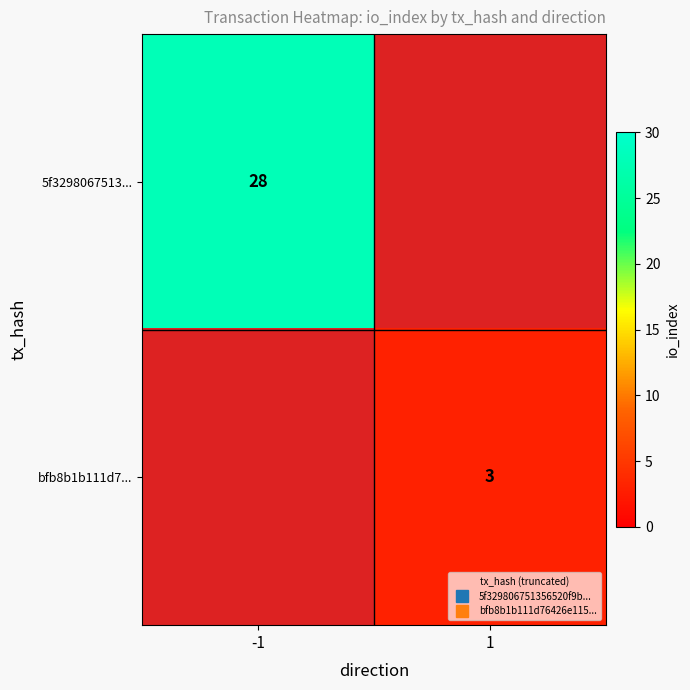

What is the difference between the maximum and minimum values in the 5f3298067513... series?

28